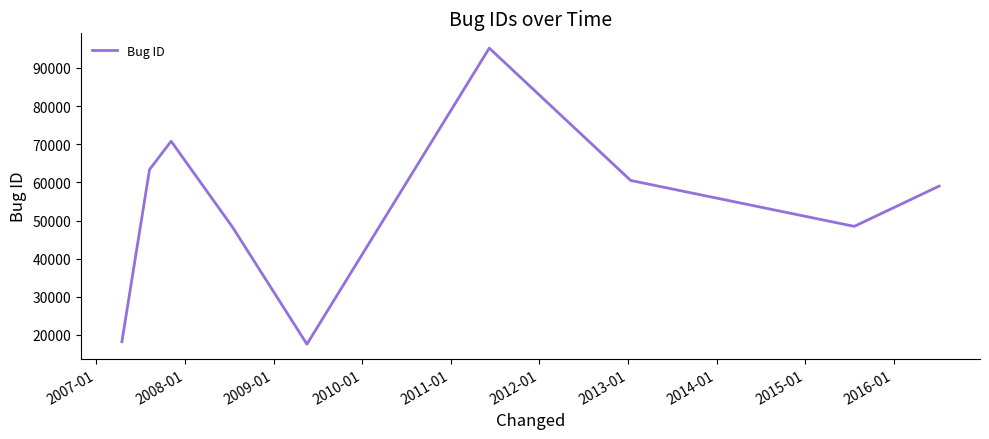

What is the difference between the maximum and minimum values?

77589